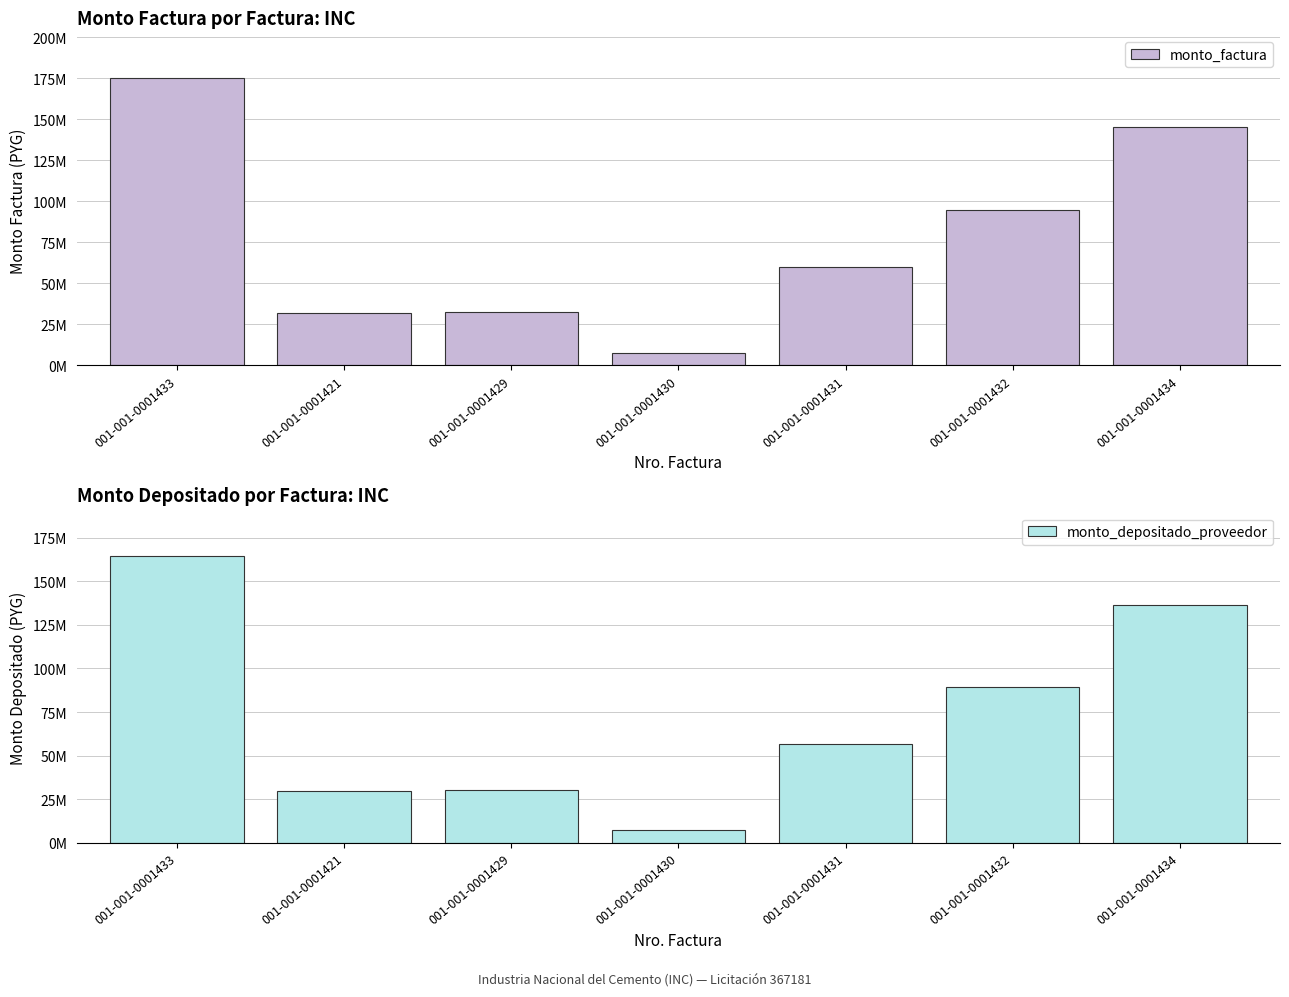

Rank the categories by monto_depositado_proveedor value from lowest to highest.

001-001-0001430, 001-001-0001421, 001-001-0001429, 001-001-0001431, 001-001-0001432, 001-001-0001434, 001-001-0001433